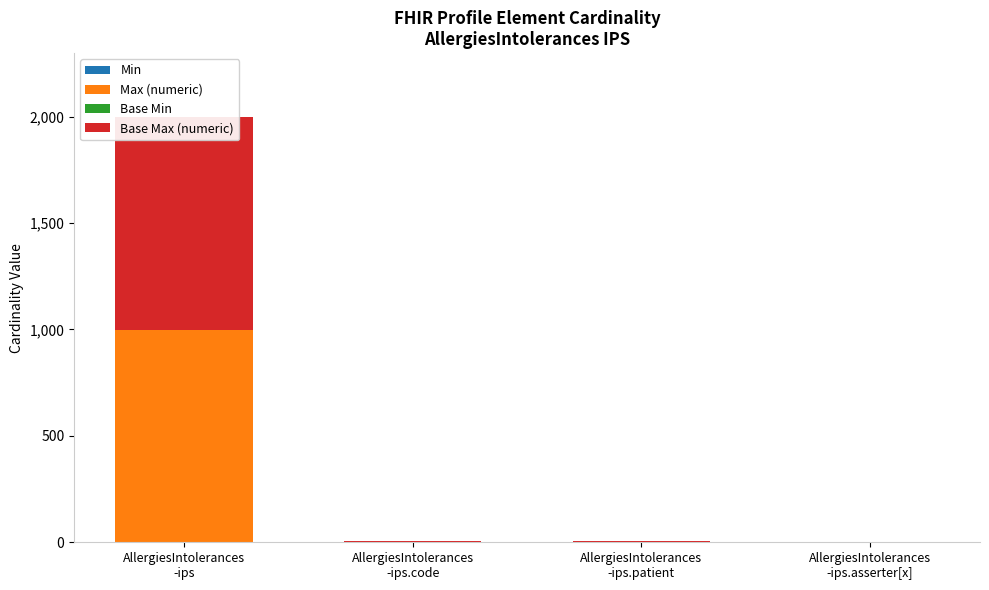

Reading left to right, extract all data points from this chart.

Min: AllergiesIntolerances
-ips=0	AllergiesIntolerances
-ips.code=1	AllergiesIntolerances
-ips.patient=1	AllergiesIntolerances
-ips.asserter[x]=0
Max (numeric): AllergiesIntolerances
-ips=999	AllergiesIntolerances
-ips.code=1	AllergiesIntolerances
-ips.patient=1	AllergiesIntolerances
-ips.asserter[x]=1
Base Min: AllergiesIntolerances
-ips=0	AllergiesIntolerances
-ips.code=1	AllergiesIntolerances
-ips.patient=1	AllergiesIntolerances
-ips.asserter[x]=0
Base Max (numeric): AllergiesIntolerances
-ips=999	AllergiesIntolerances
-ips.code=1	AllergiesIntolerances
-ips.patient=1	AllergiesIntolerances
-ips.asserter[x]=1